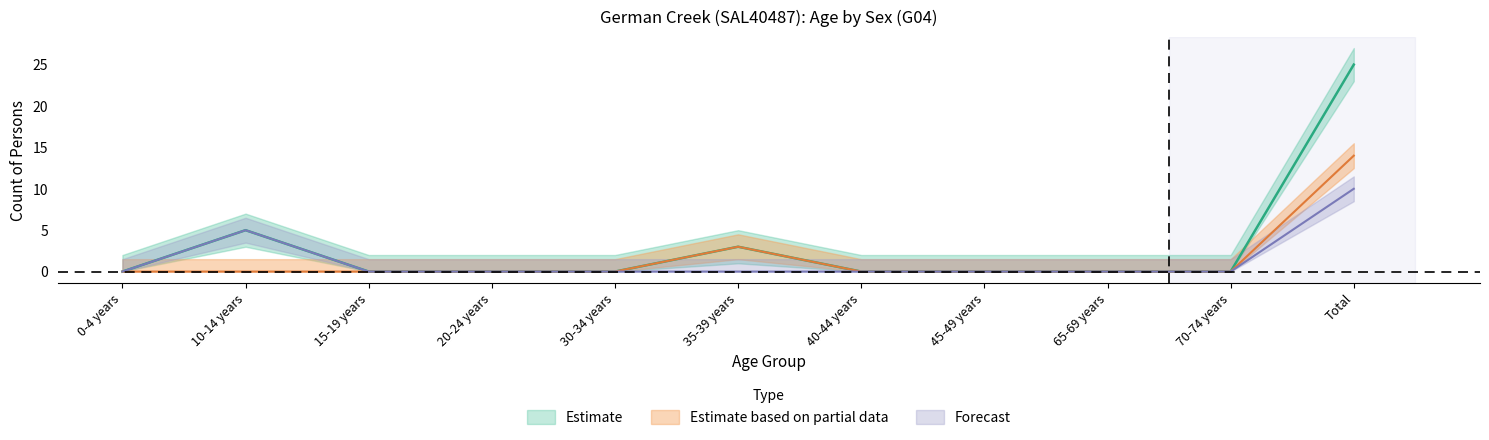

What is the average value of the Persons series?

3